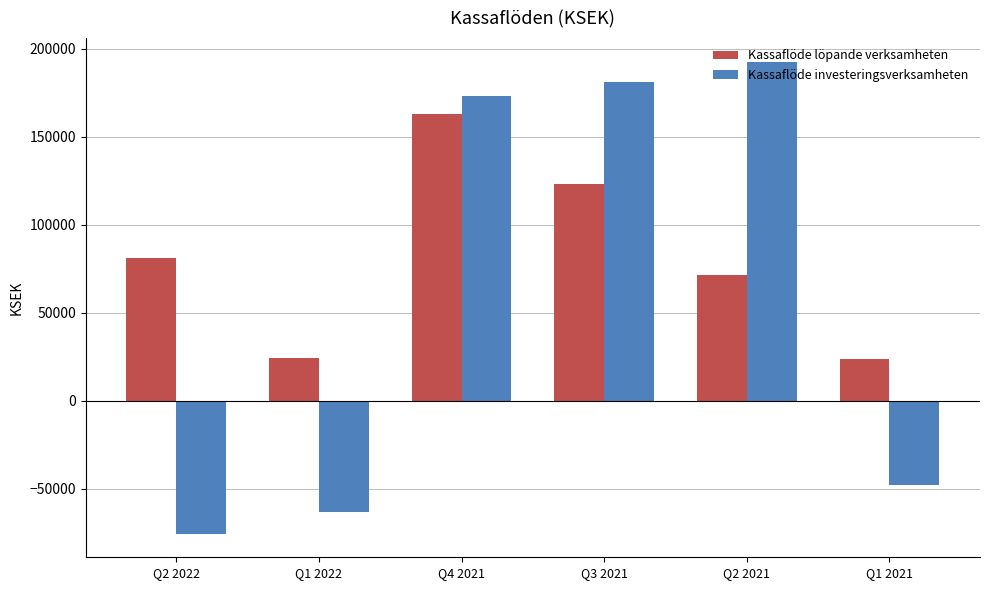

What position from the right is Q1 2022?

5